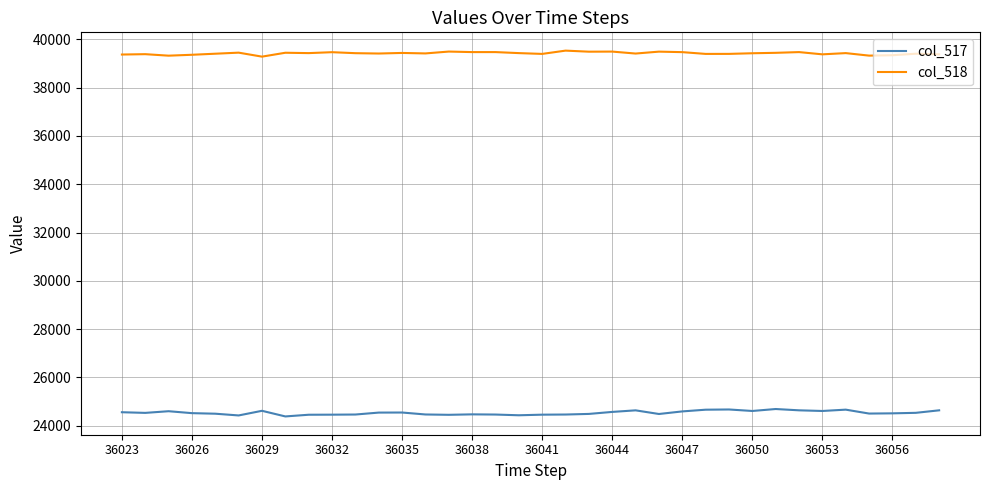

How many values in the col_518 series are below 39429?

18